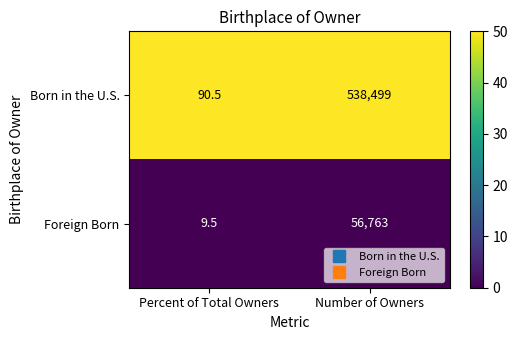

What is the spread (max minus min) of values at Number of Owners?

481736.0